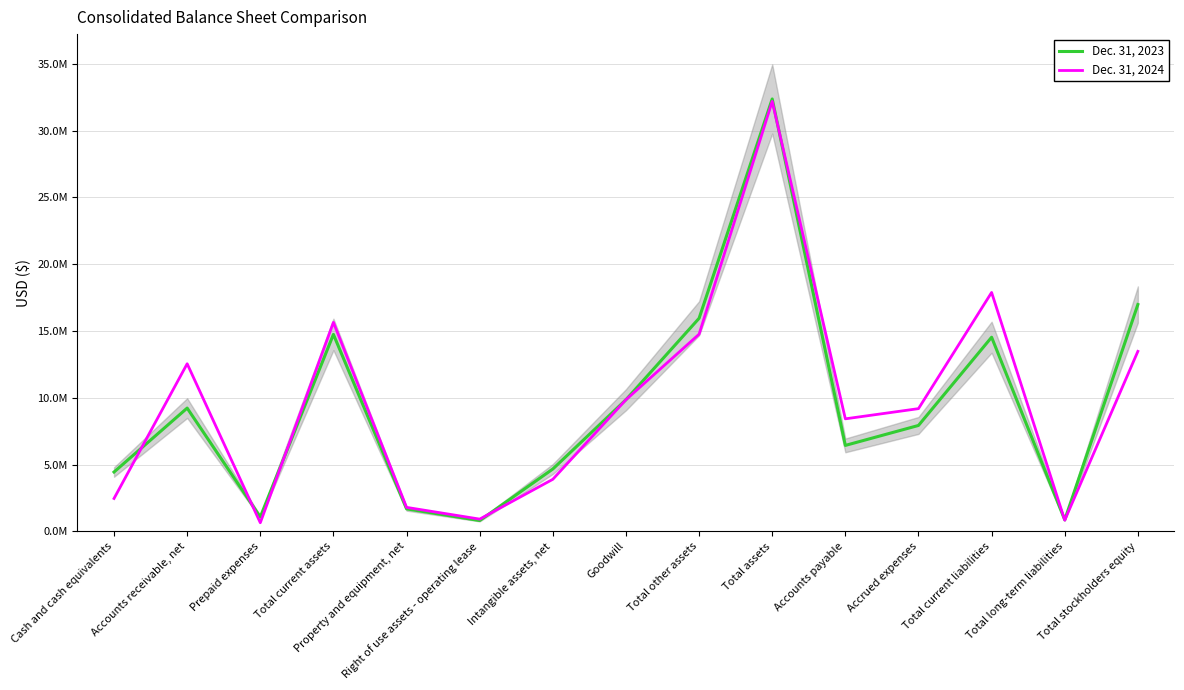

At which label does Dec. 31, 2023 reach its peak?

Total assets